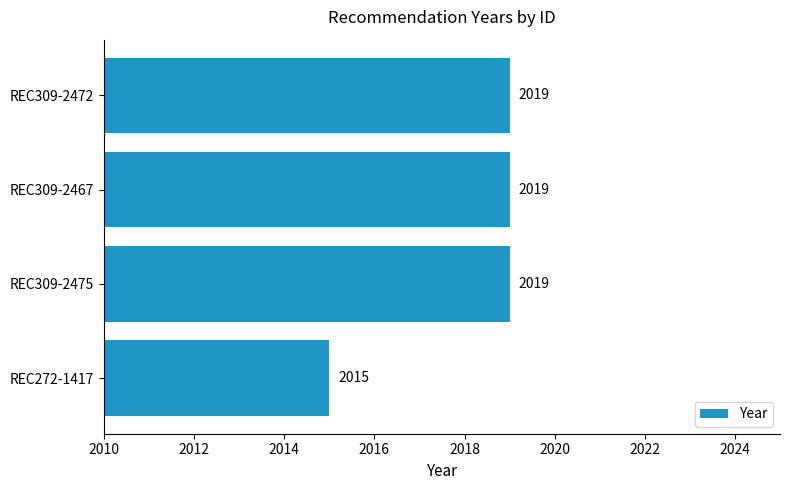

Which has a higher value, REC272-1417 or REC309-2475?

REC309-2475